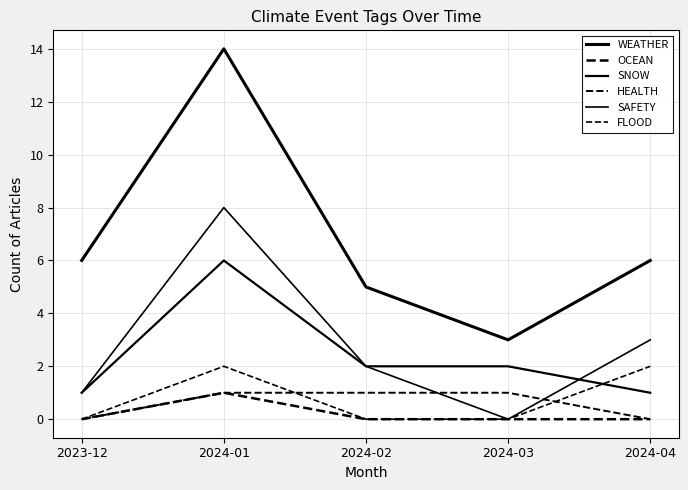

What is the spread (max minus min) of values at 2024-01?

13